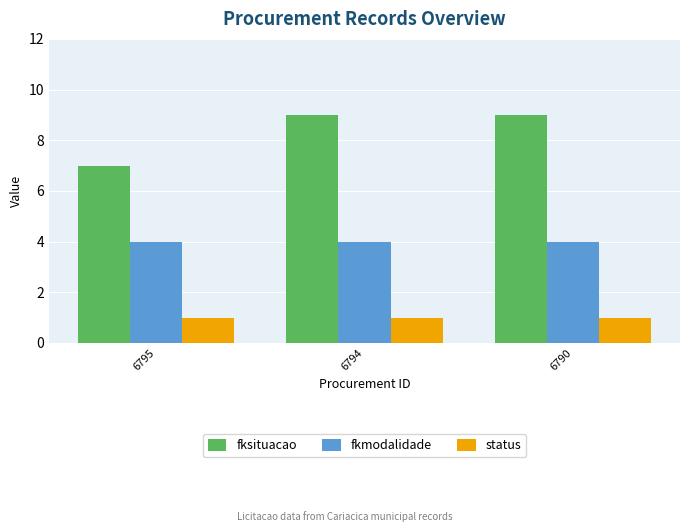

What are all the series names shown in the legend?

fksituacao, fkmodalidade, status